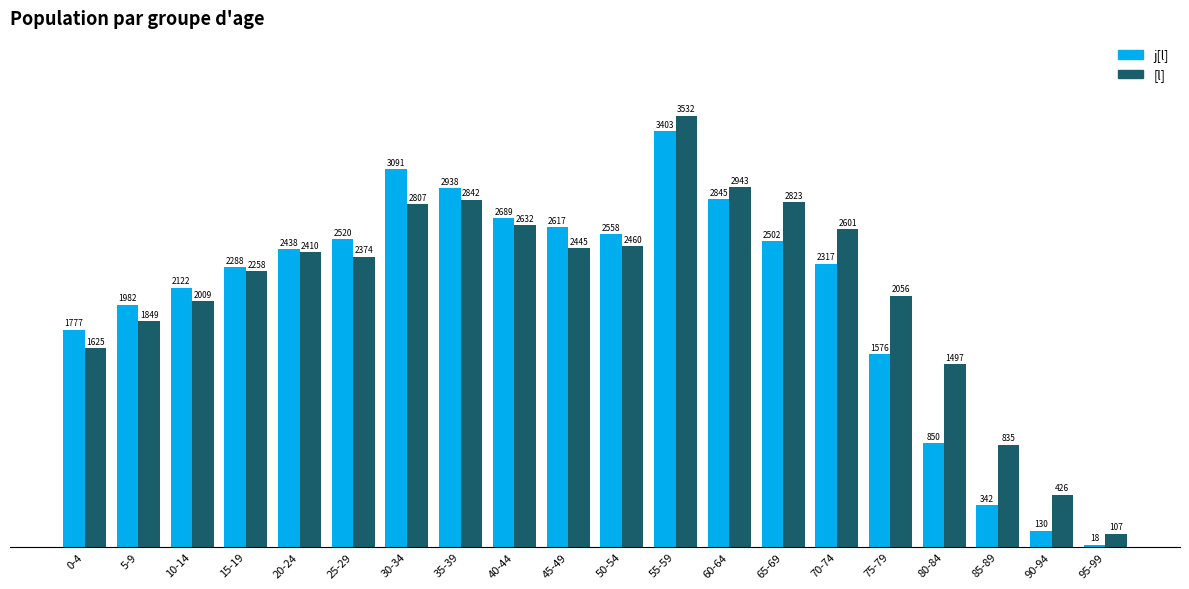

Between 0-4 and 90-94, which series saw the biggest shift?

j[l]